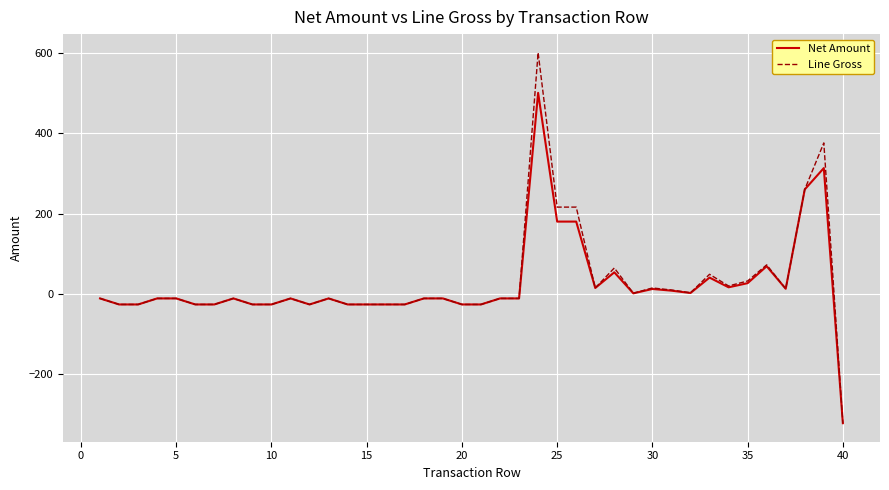

Which series has the widest spread of values?

Line Gross